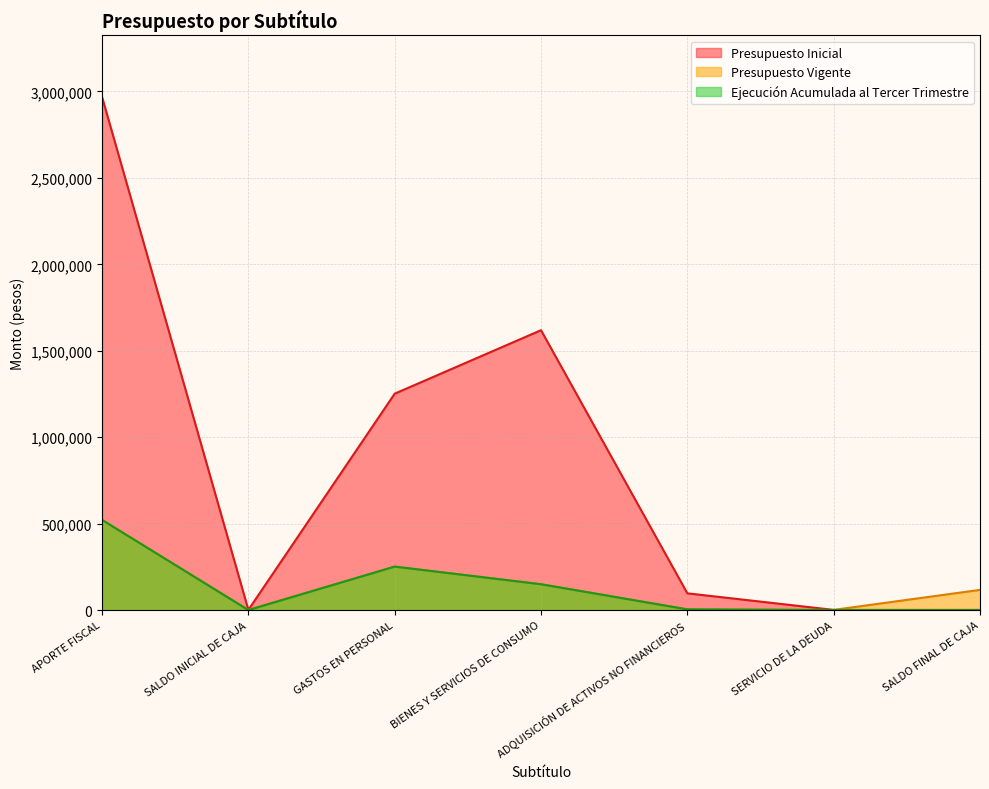

How many values in the Presupuesto Inicial series are below 96877?

3